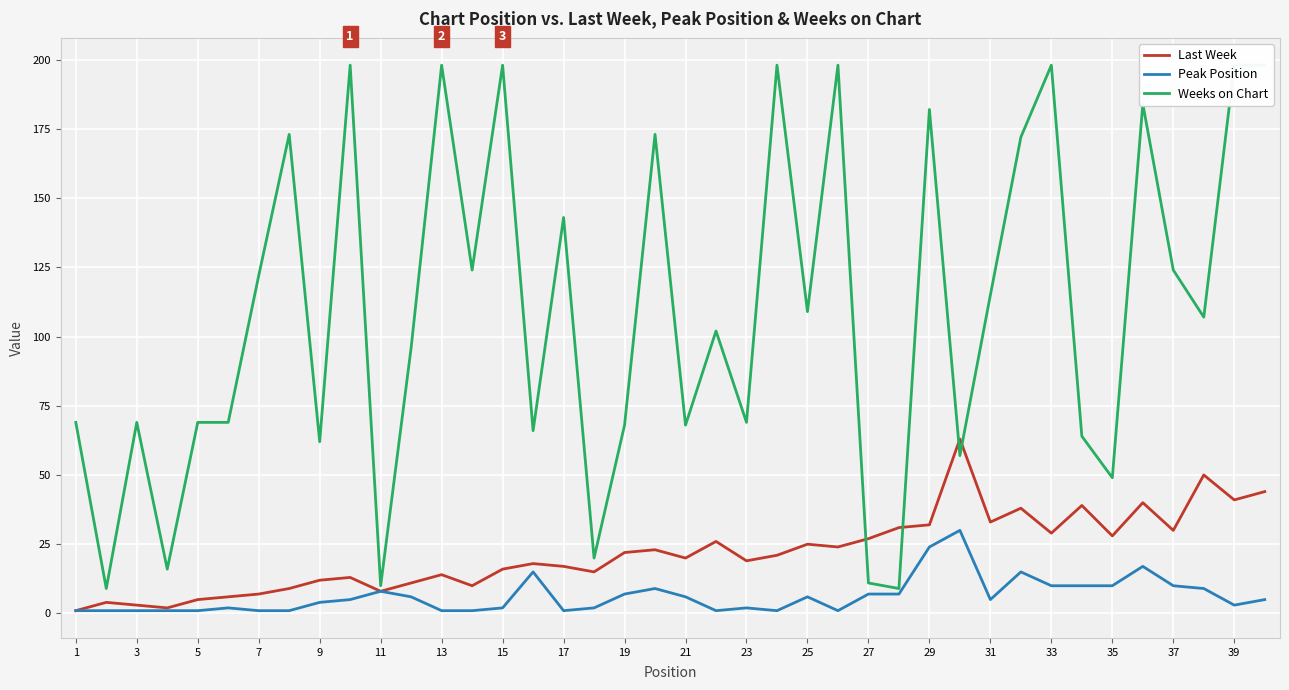

List the labels in order of Peak Position value, largest first.

29, 28, 35, 31, 31, 32, 33, 34, 36, 39, 37, 21, 37, 26, 27, 23, 20, 24, 19, 30, 39, 17, 38, 11, 29, 35, 22, 1, 3, 5, 7, 9, 13, 15, 25, 27, 33, 21, 23, 25